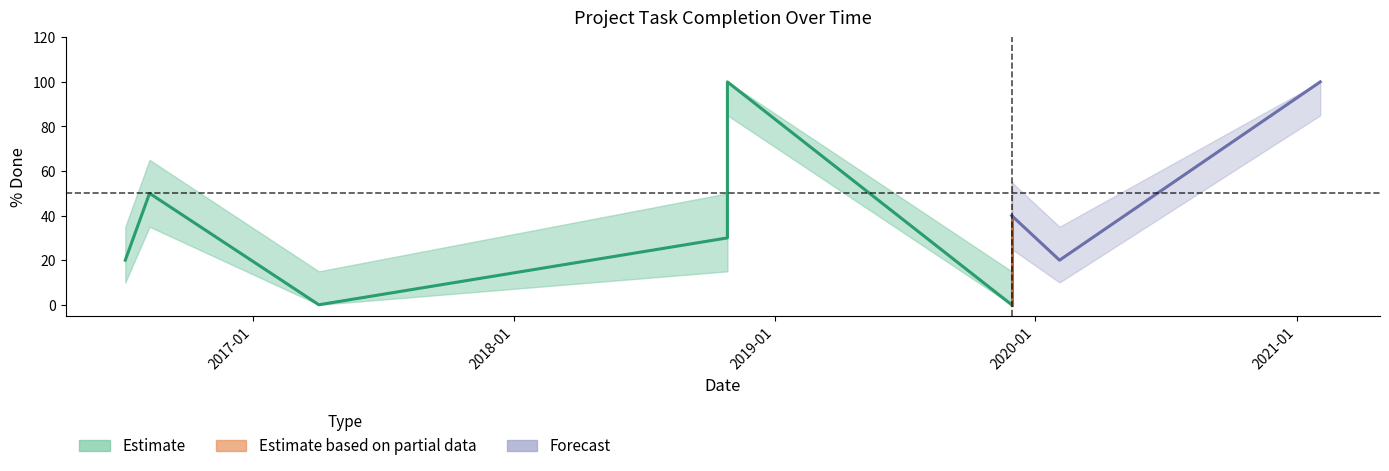

True or false: % Done lower and % Done cross at least once.

False